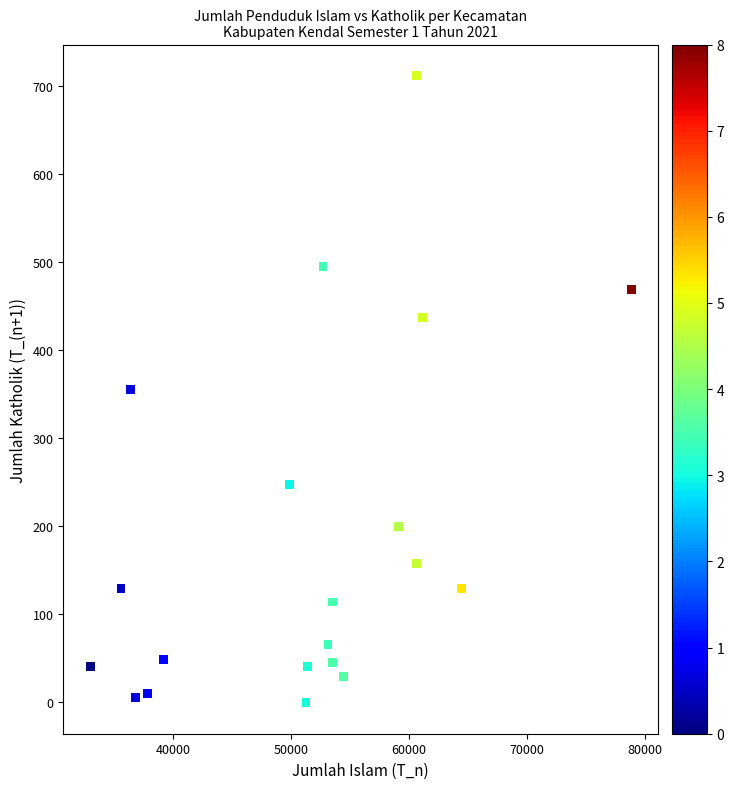

What is the range of Y values (max minus min)?

712